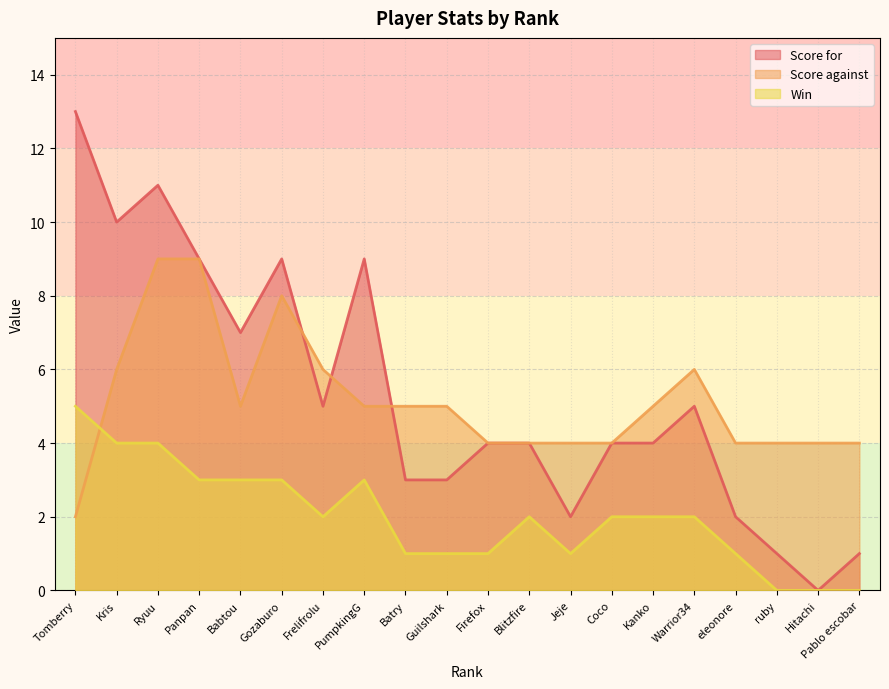

Count the Win values in the range 1 to 3.

14